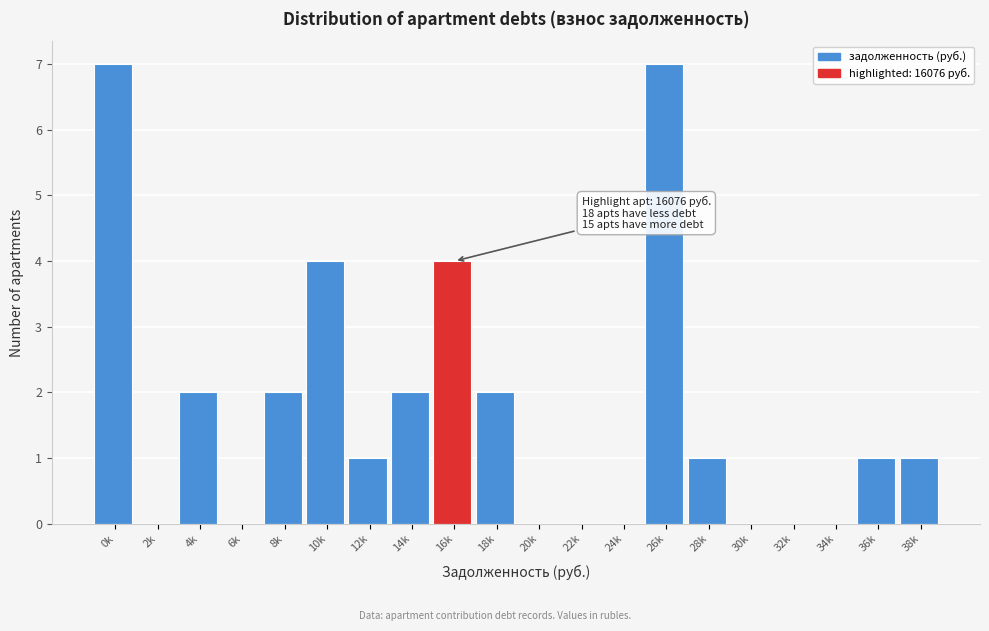

Reading left to right, extract all data points from this chart.

0k=7	2k=0	4k=2	6k=0	8k=2	10k=4	12k=1	14k=2	16k=4	18k=2	20k=0	22k=0	24k=0	26k=7	28k=1	30k=0	32k=0	34k=0	36k=1	38k=1